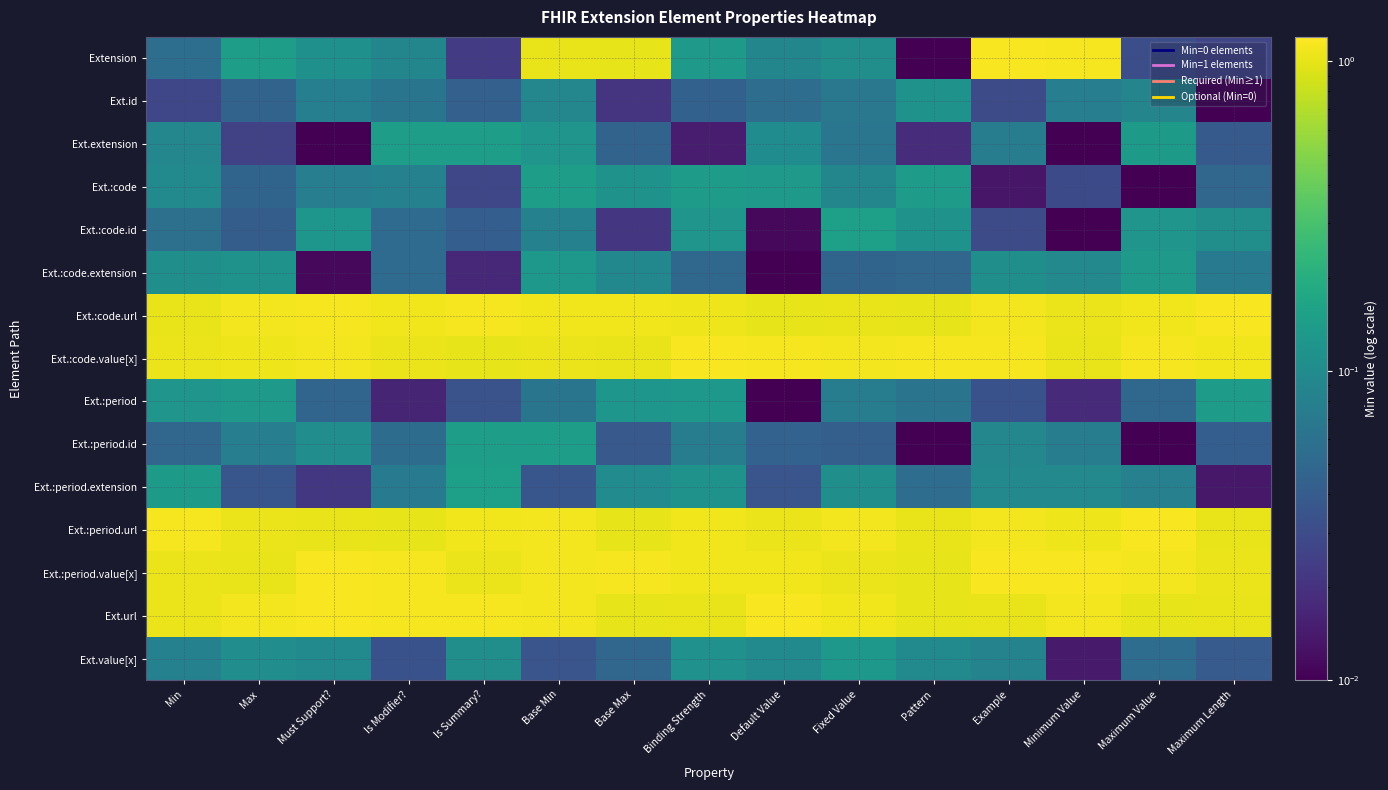

What is the total value across all series at Max?

6.1